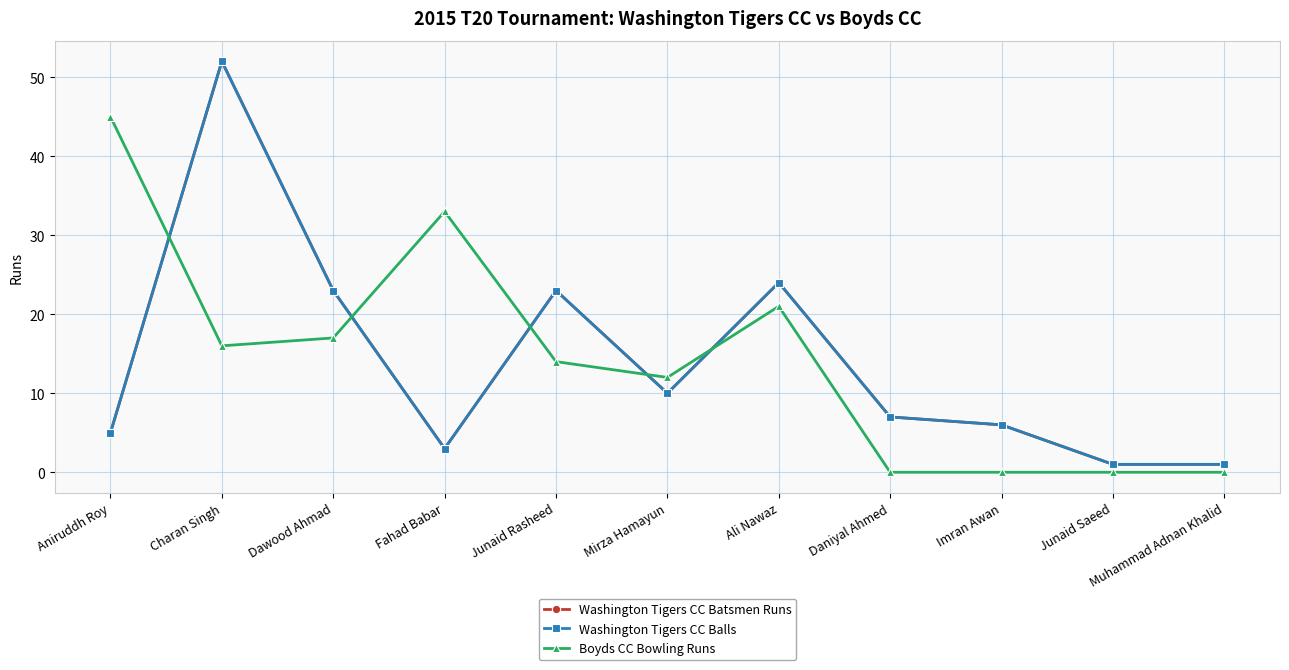

Reading left to right, what are all the values shown in this chart?

Washington Tigers CC Batsmen Runs: Aniruddh Roy=5	Charan Singh=52	Dawood Ahmad=23	Fahad Babar=3	Junaid Rasheed=23	Mirza Hamayun=10	Ali Nawaz=24	Daniyal Ahmed=7	Imran Awan=6	Junaid Saeed=1	Muhammad Adnan Khalid=1
Washington Tigers CC Balls: Aniruddh Roy=5	Charan Singh=52	Dawood Ahmad=23	Fahad Babar=3	Junaid Rasheed=23	Mirza Hamayun=10	Ali Nawaz=24	Daniyal Ahmed=7	Imran Awan=6	Junaid Saeed=1	Muhammad Adnan Khalid=1
Boyds CC Bowling Runs: Aniruddh Roy=45	Charan Singh=16	Dawood Ahmad=17	Fahad Babar=33	Junaid Rasheed=14	Mirza Hamayun=12	Ali Nawaz=21	Daniyal Ahmed=0	Imran Awan=0	Junaid Saeed=0	Muhammad Adnan Khalid=0